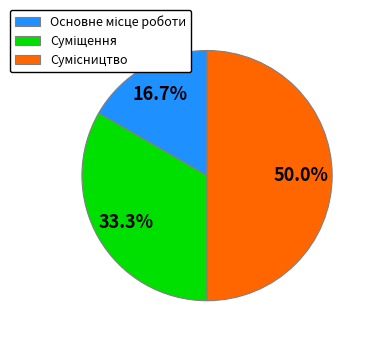

Is it true that Основне місце роботи is 25% of the pie?

False